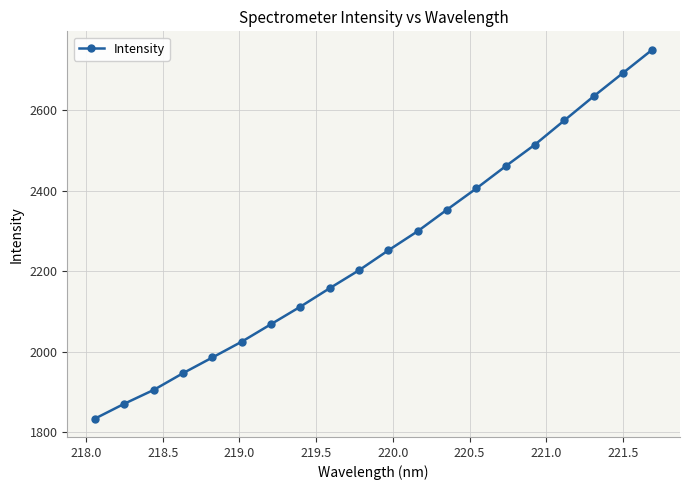

What is the greatest value displayed?

2750.1